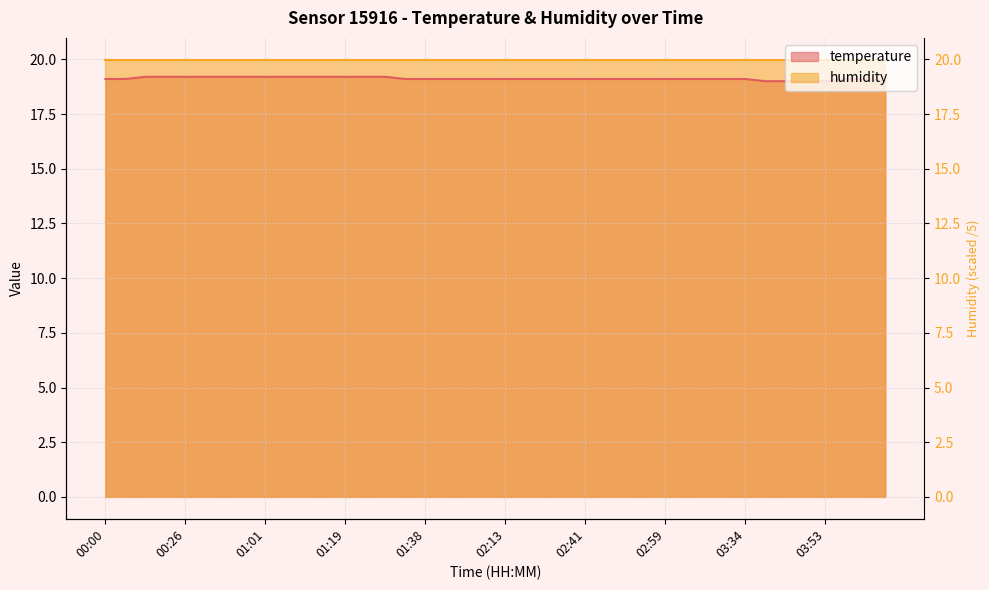

What is the difference between the maximum and second lowest values?

0.2